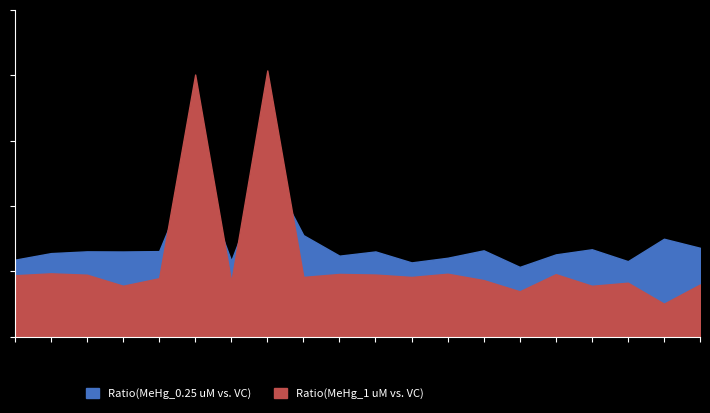

The value of Ratio(MeHg_0.25 uM vs. VC) at 23603 is 0.3. True or false?

False